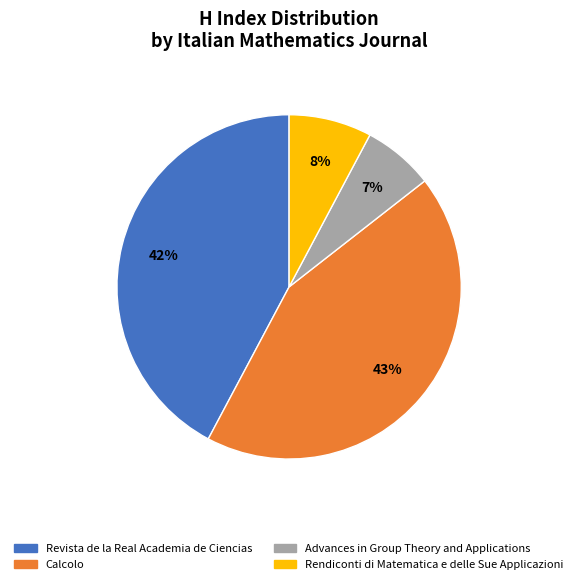

What is the ratio of the value at Revista de la Real Academia de Ciencias to the value at Calcolo?

1.0